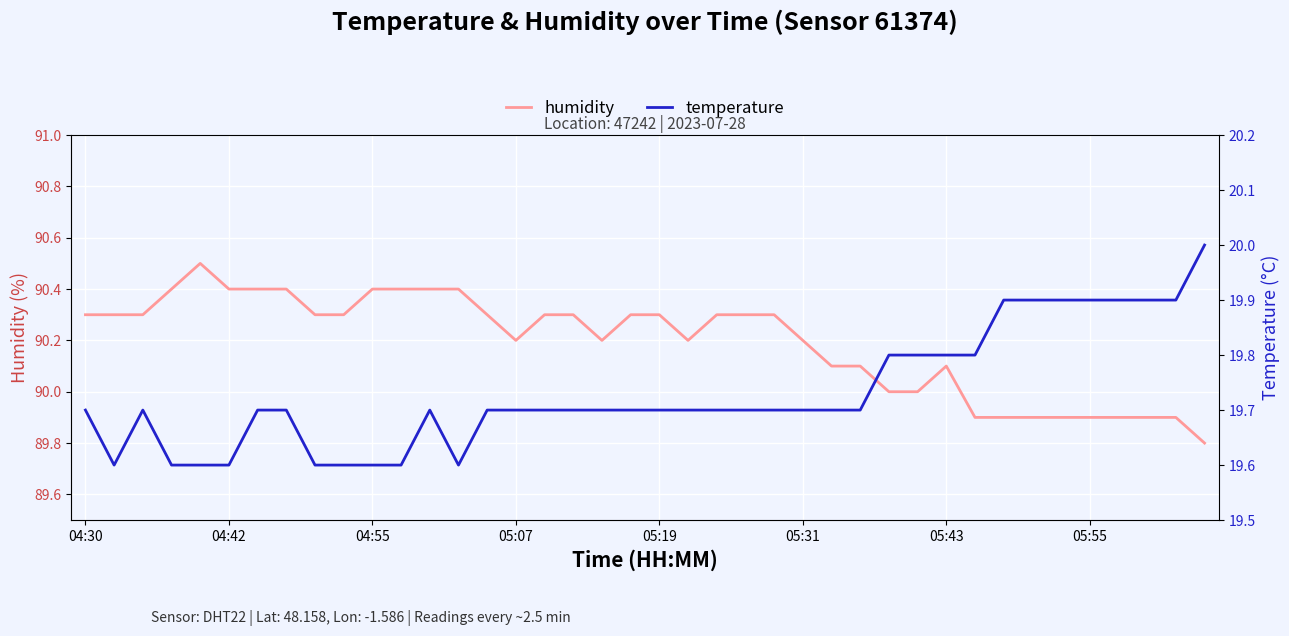

What is the minimum value for temperature?

19.6